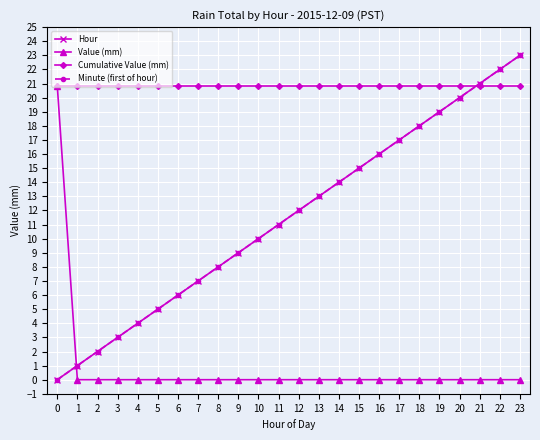

Which series has the widest spread of values?

Hour